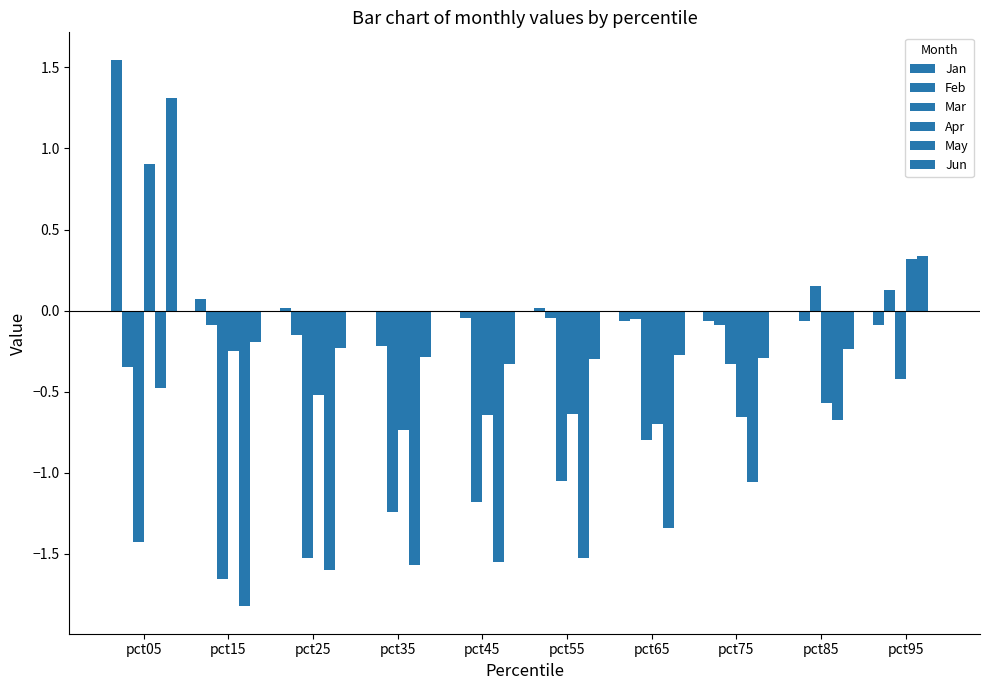

At which label does Feb reach its minimum?

pct05